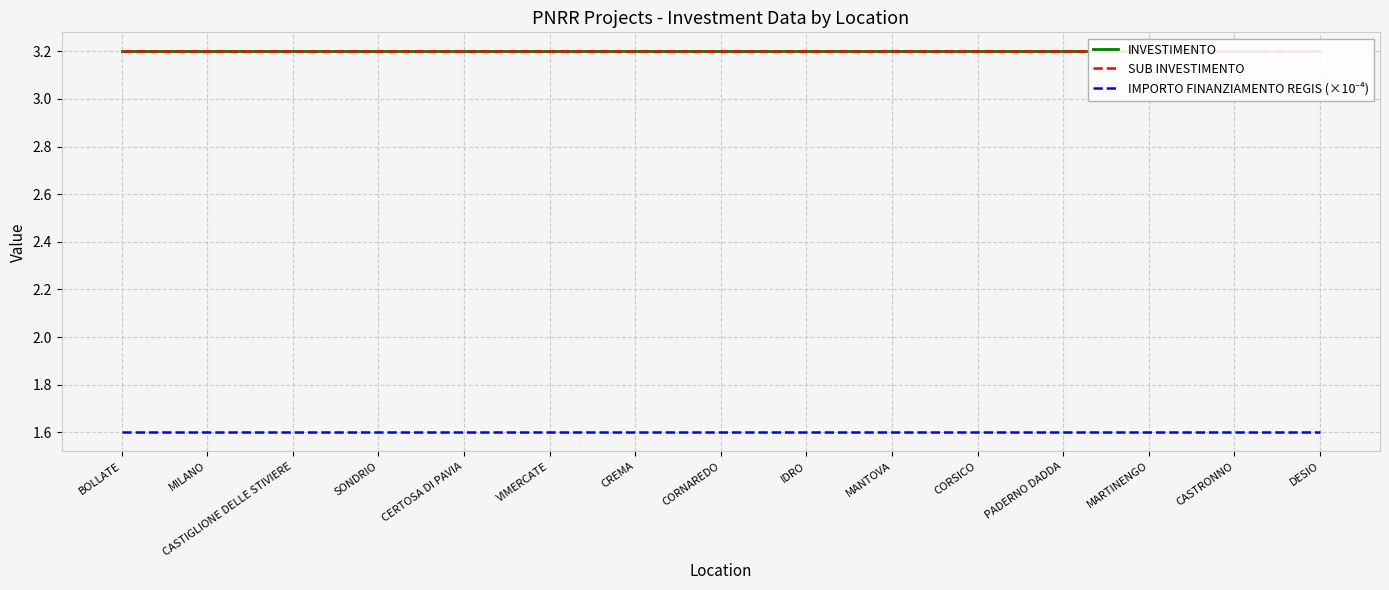

At MARTINENGO, list the series in order from smallest to largest.

IMPORTO FINANZIAMENTO REGIS (×10⁻⁴), INVESTIMENTO, SUB INVESTIMENTO